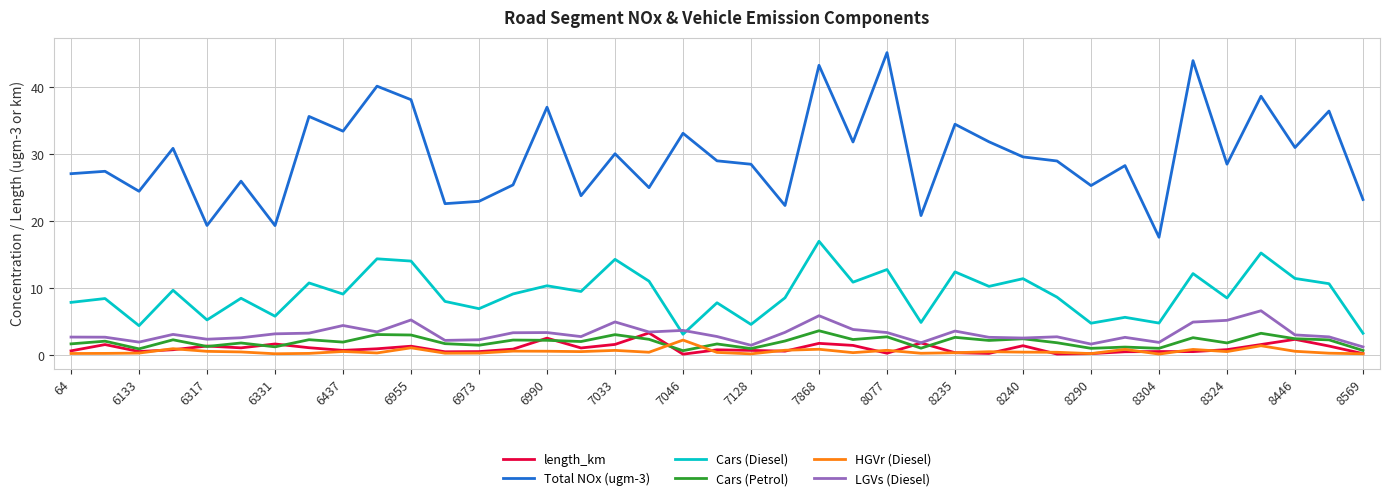

True or false: length_km and Total NOx (ugm-3) cross at least once.

False